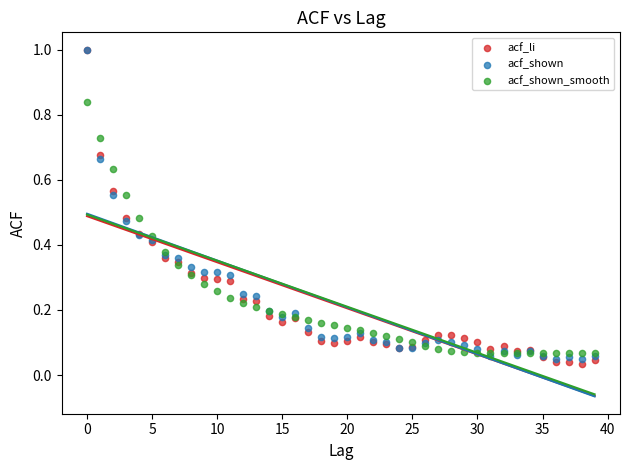

Which series reaches the minimum Y coordinate?

acf_li